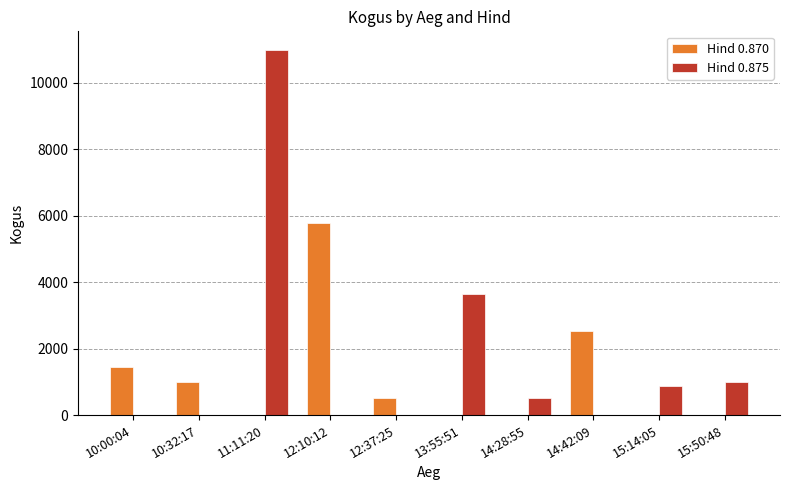

What is the sum of all Hind 0.870 values?

11279